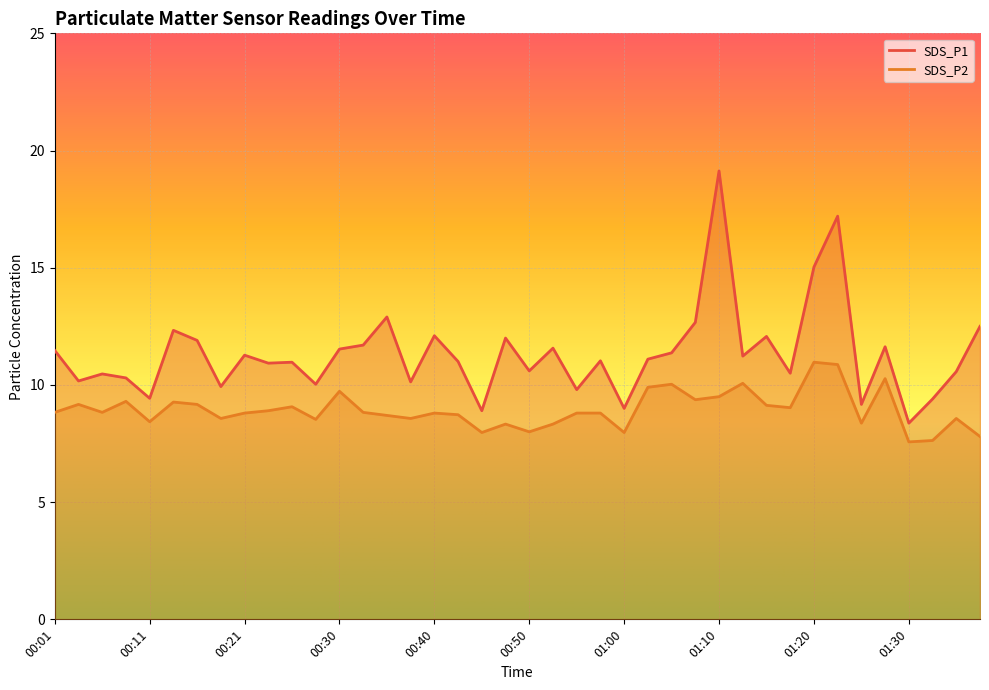

What is the label of the 34th point from the left?

01:22